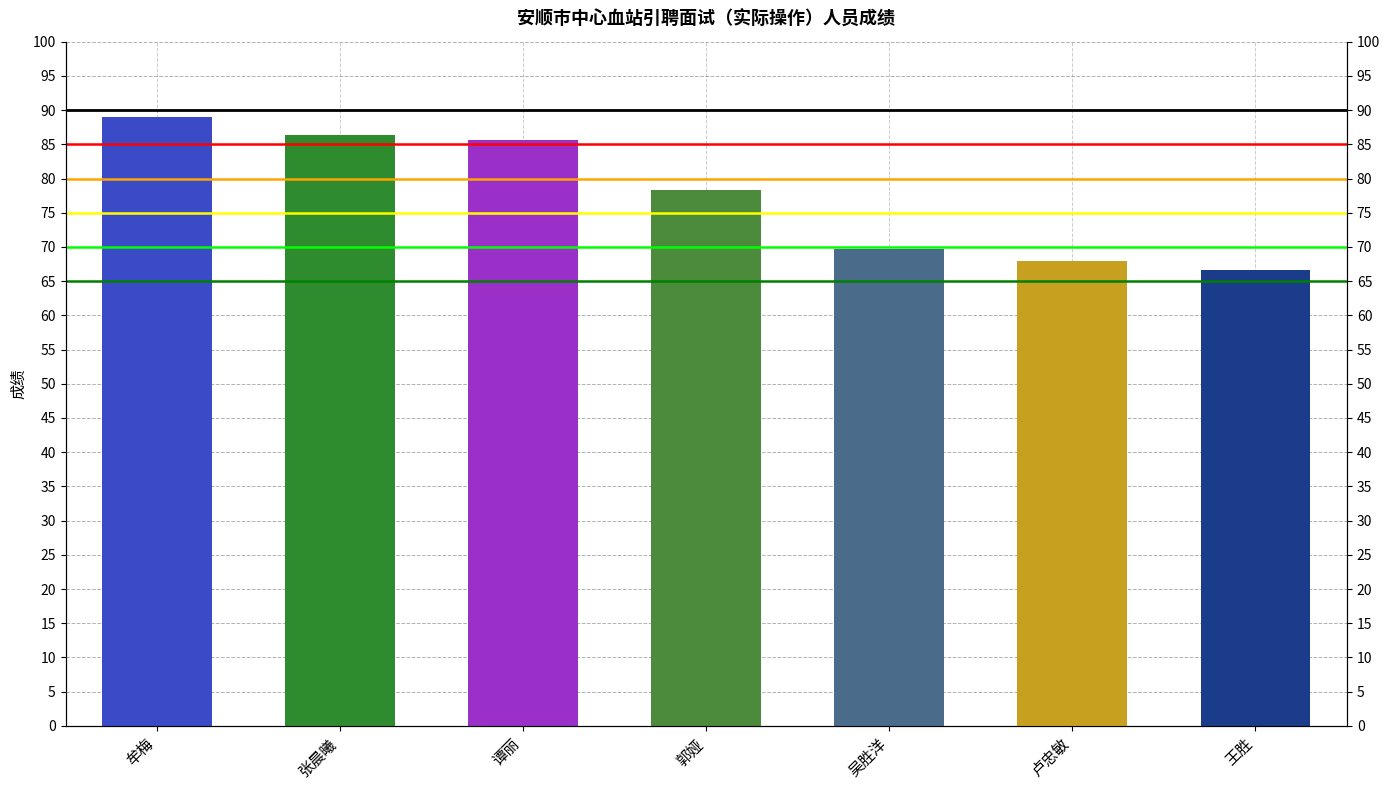

What is the smallest value displayed?

66.7